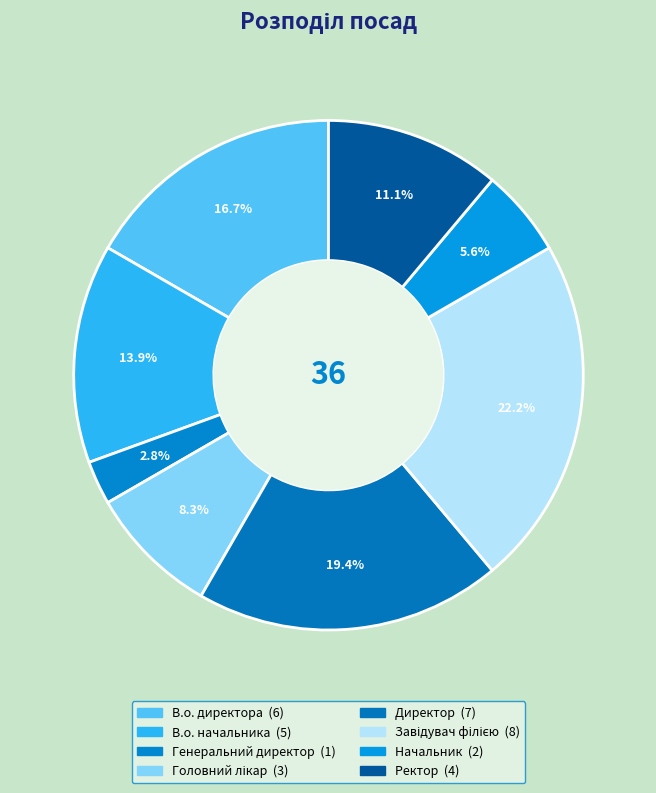

Rank the categories by value from lowest to highest.

Генеральний директор, Начальник, Головний лікар, Ректор, В.о. начальника, В.о. директора, Директор, Завідувач філією